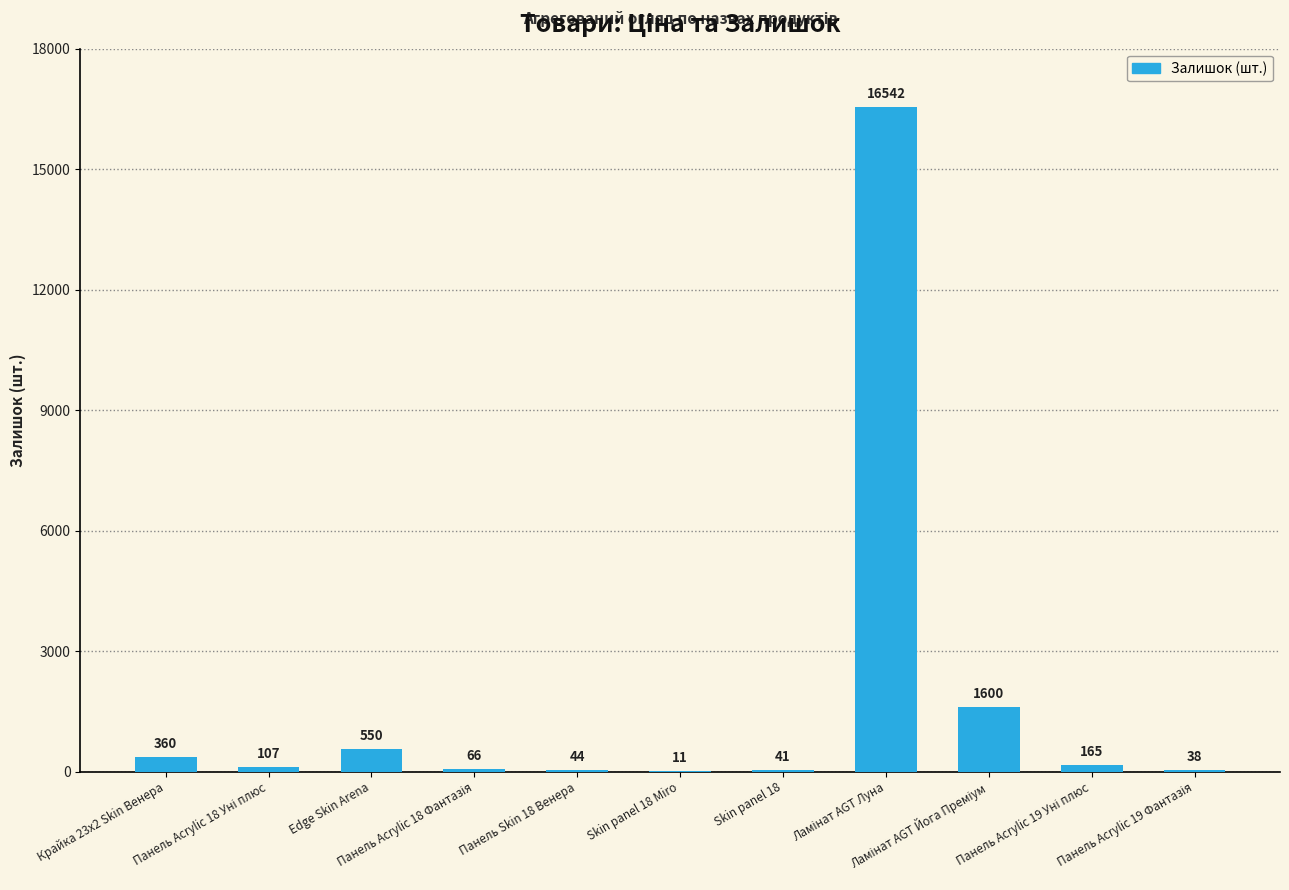

Reading left to right, list all the values displayed in this chart.

360	107	550	66	44	11	41	16542	1600	165	38